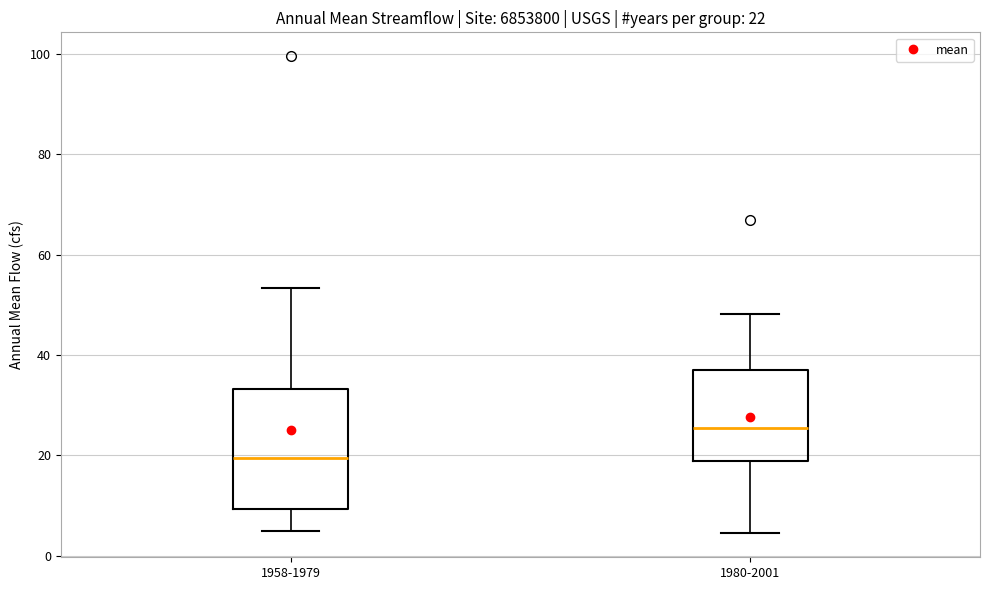

Which box's median line is the lowest?

1958-1979